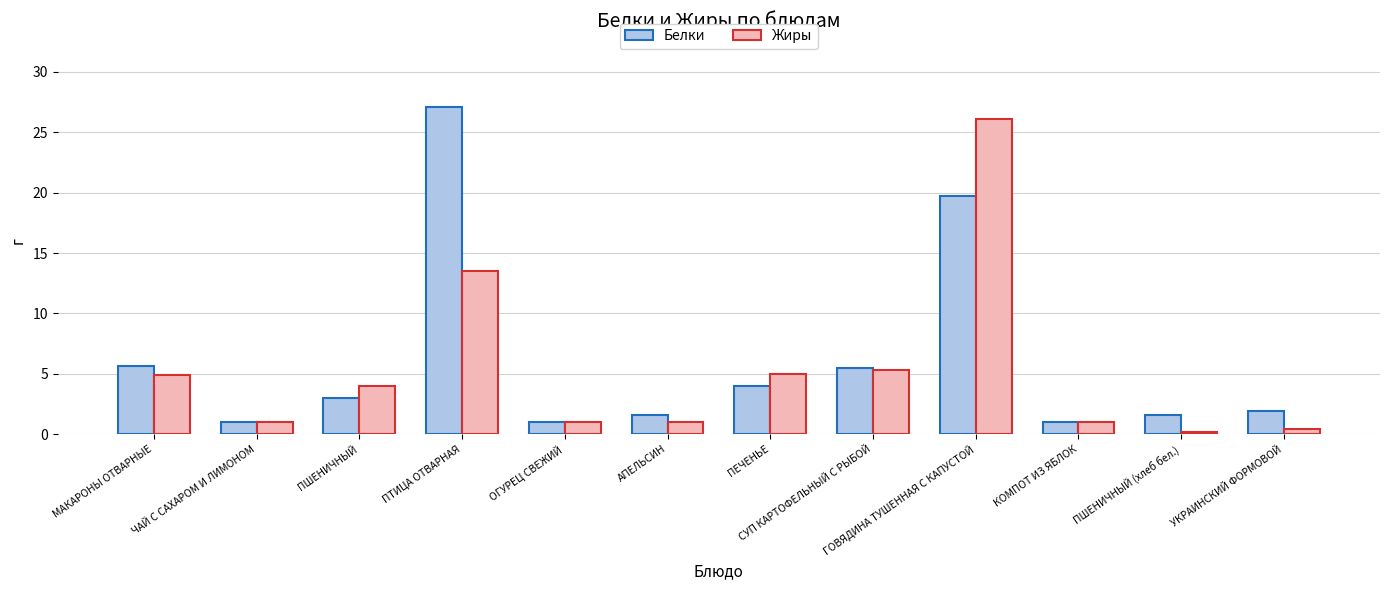

What is the label of the 10th bar from the right?

ПШЕНИЧНЫЙ